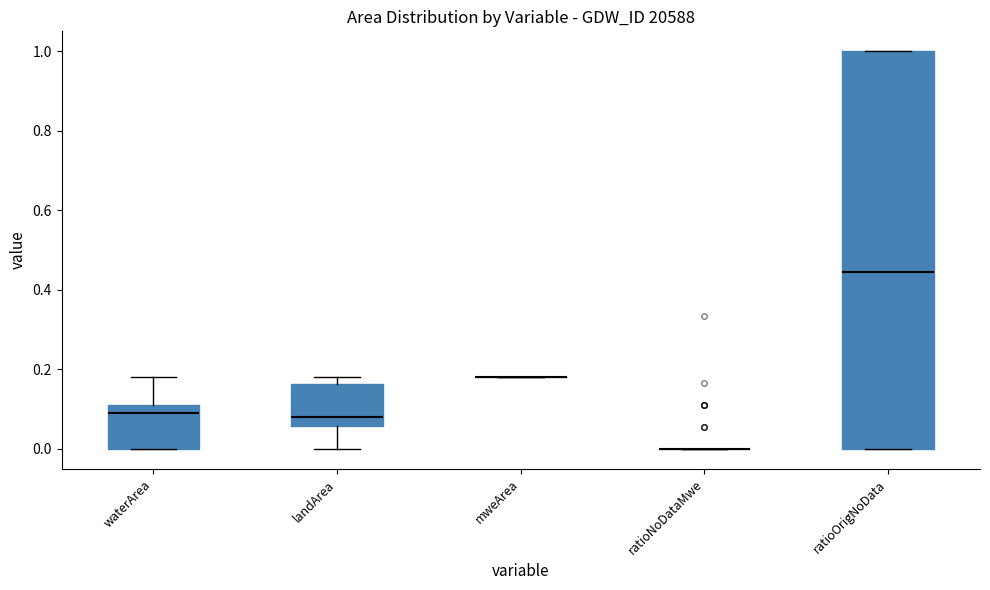

Where does the median line of the box for landArea sit on the y-axis? The values are not printed on the chart, so give them approximately, as read against the axis.

0.08